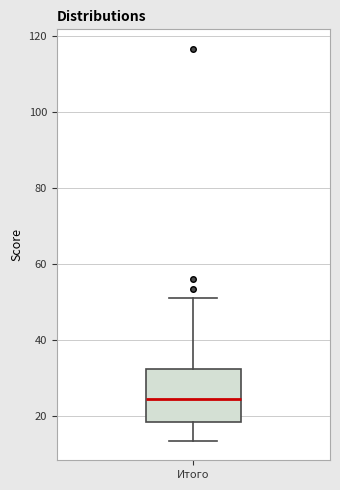

Where is the lower edge of the box for Итого on the y-axis? The values are not printed on the chart, so give them approximately, as read against the axis.

18